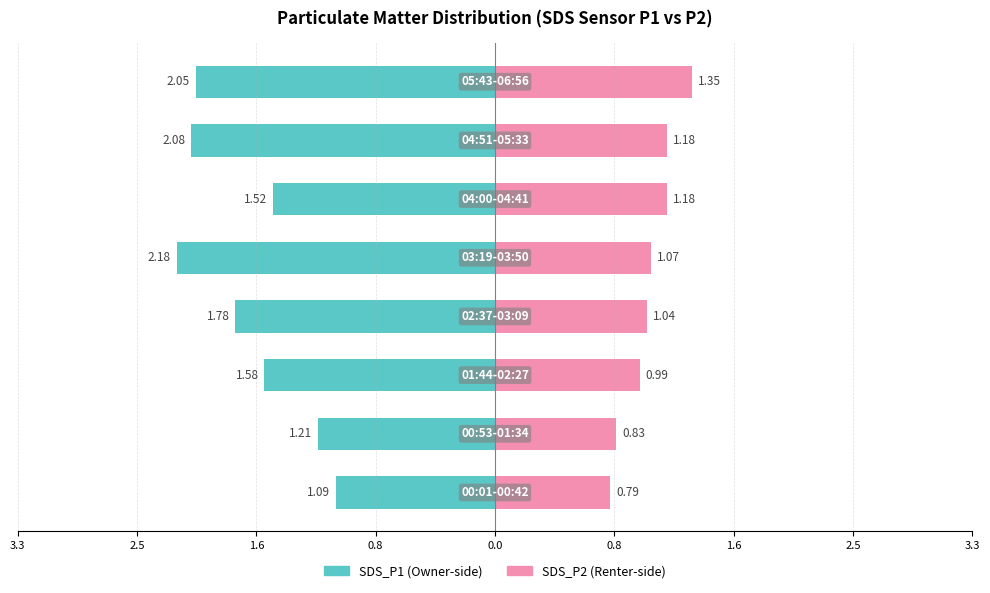

What is the average value of the SDS_P1 series?

-1.7